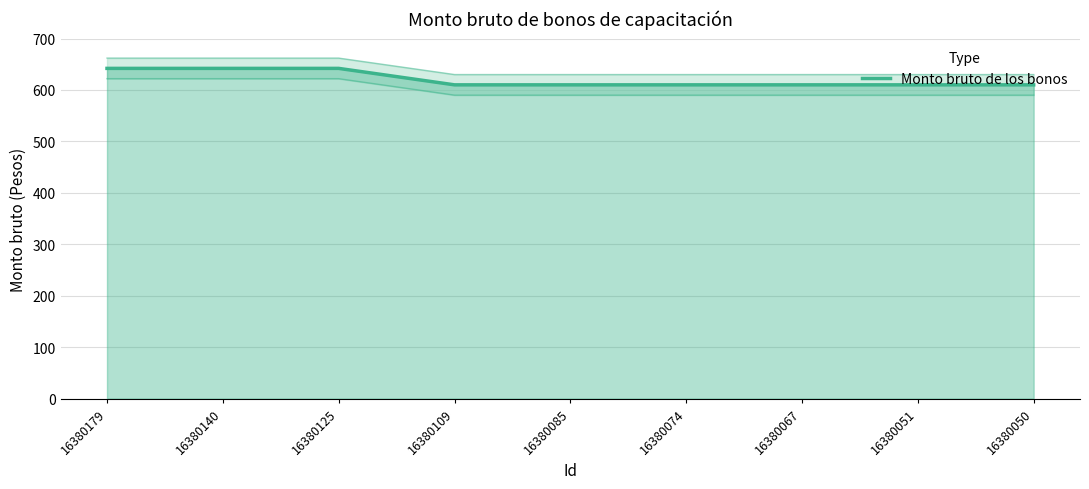

List the labels in order of value, largest first.

16380179, 16380140, 16380125, 16380109, 16380085, 16380074, 16380067, 16380051, 16380050